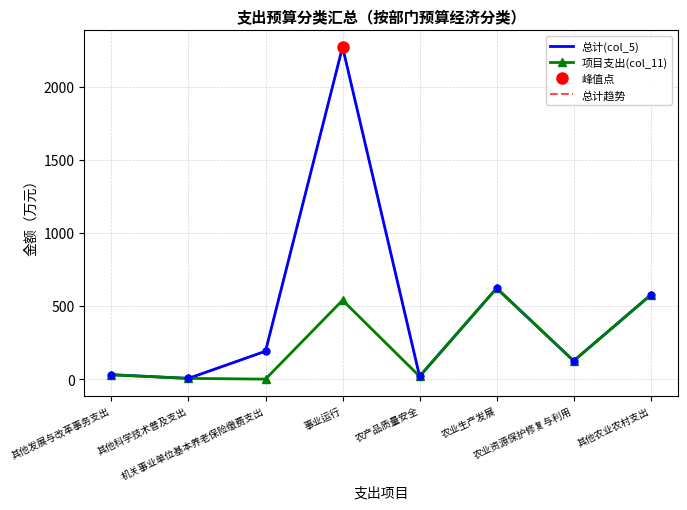

Which has a higher value, 其他发展与改革事务支出 or 其他农业农村支出?

其他农业农村支出